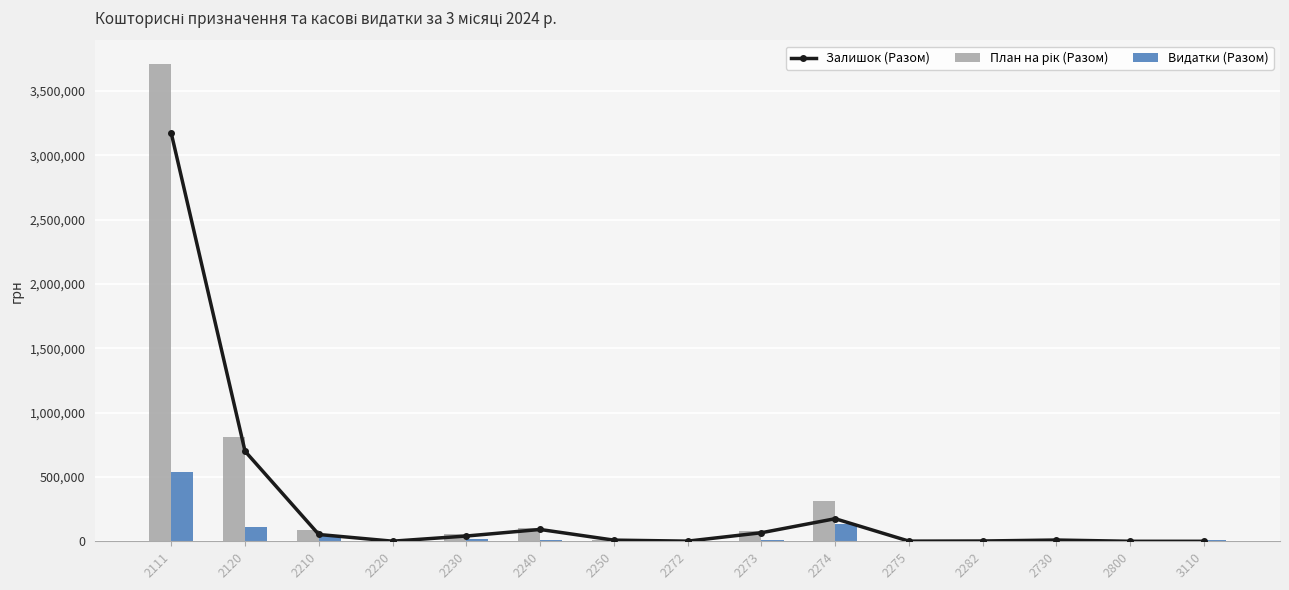

What is the value of the Видатки (Разом) bar at the 8th from the left?

520.3